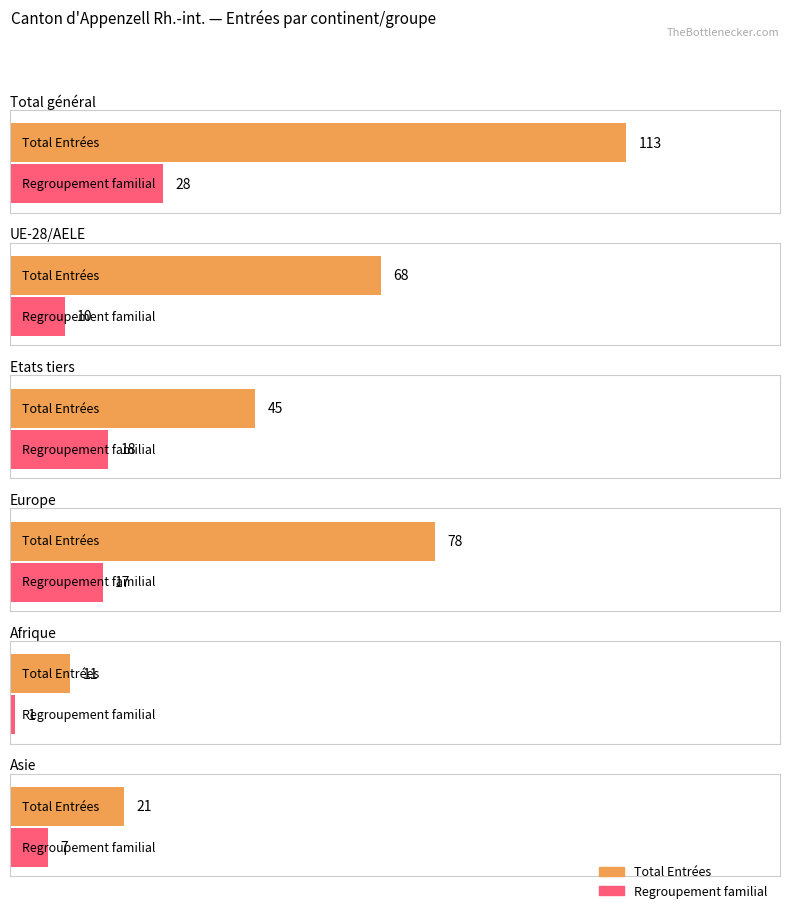

True or false: Total Entrées has a value of 21 at Asie.

True